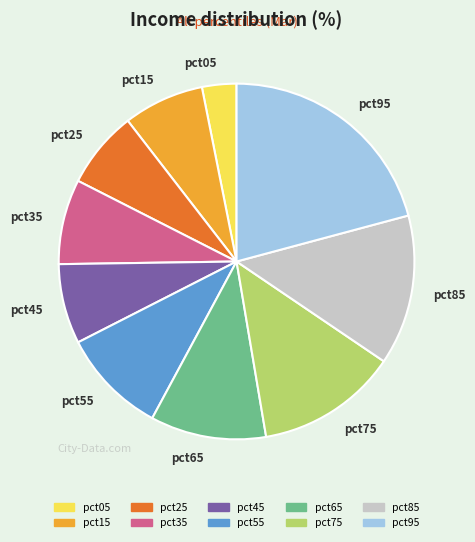

Does any single category account for the majority?

No